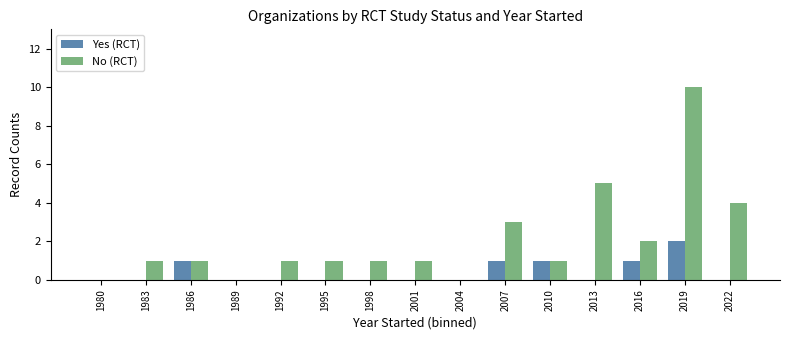

The Yes (RCT) series shows 1 at 1995. True or false?

False